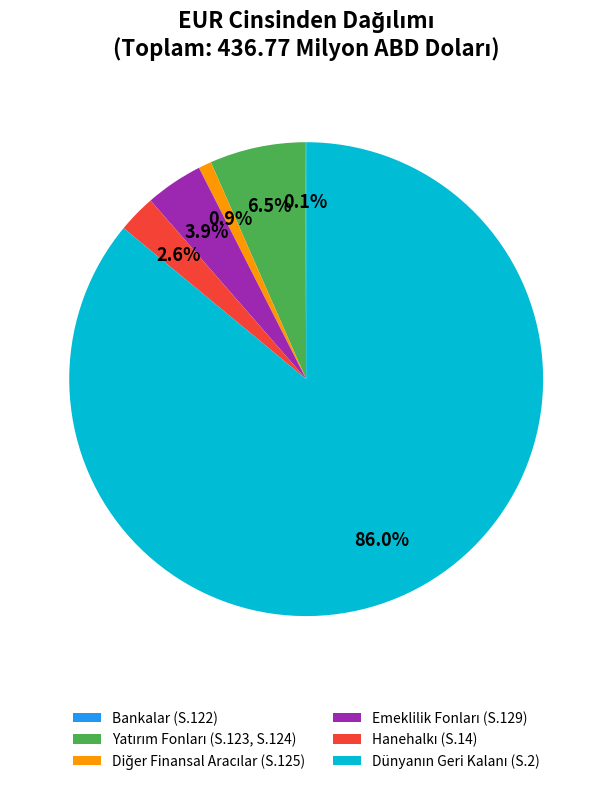

Does any single category account for the majority?

Yes